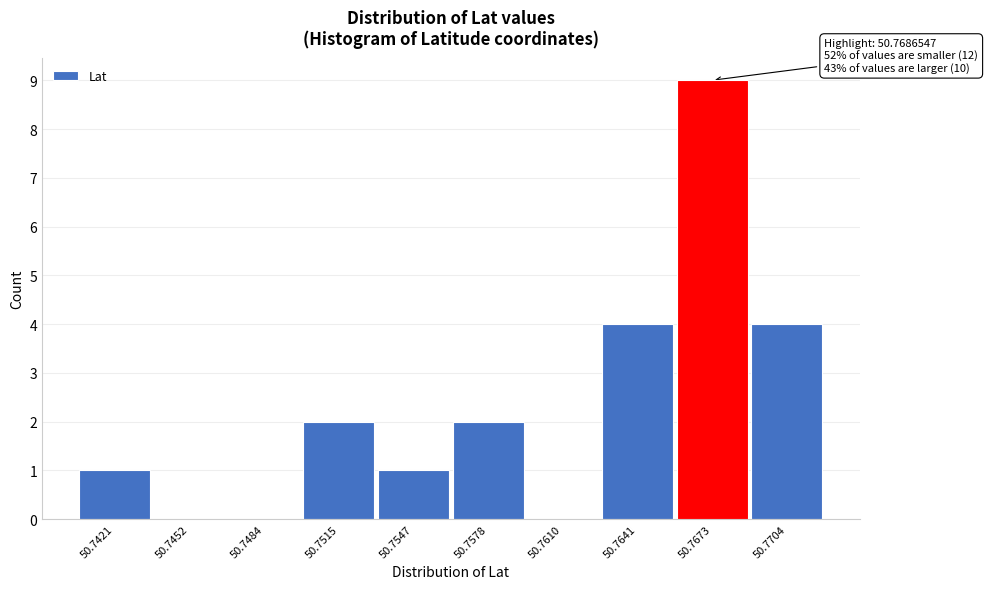

Reading right to left, list all the values displayed in this chart.

50.7704=4	50.7673=9	50.7641=4	50.7610=0	50.7578=2	50.7547=1	50.7515=2	50.7484=0	50.7452=0	50.7421=1